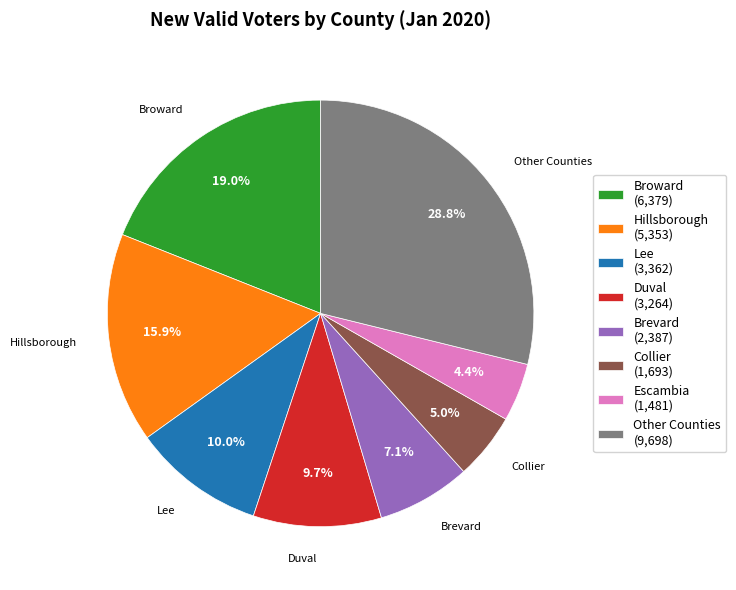

Count the number of slices in the pie.

8